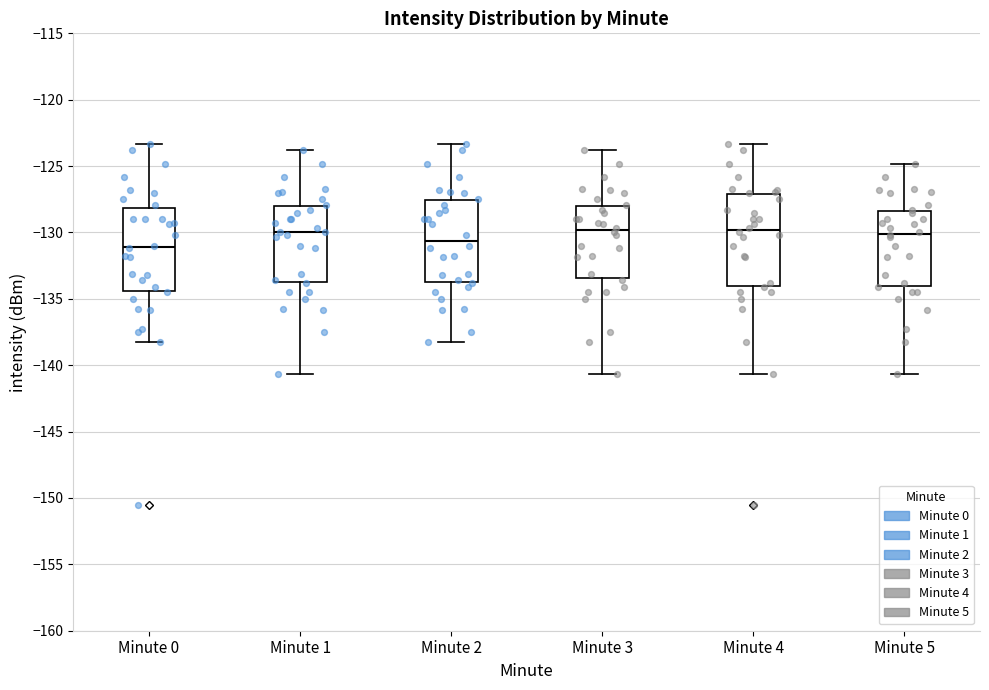

Reading left to right, read every box against the y-axis: the position of its median line, the range the box covers, and the ends of its whiskers. The values are not printed on the chart, so give them approximately, as read against the axis.

Minute 0: median -131.0, box -134.5 to -128.0, whiskers -138.5 to -123.5
Minute 1: median -130.0, box -134.0 to -128.0, whiskers -140.5 to -124.0
Minute 2: median -130.5, box -134.0 to -127.5, whiskers -138.5 to -123.5
Minute 3: median -130.0, box -133.5 to -128.0, whiskers -140.5 to -124.0
Minute 4: median -130.0, box -134.0 to -127.0, whiskers -140.5 to -123.5
Minute 5: median -130.0, box -134.0 to -128.5, whiskers -140.5 to -125.0